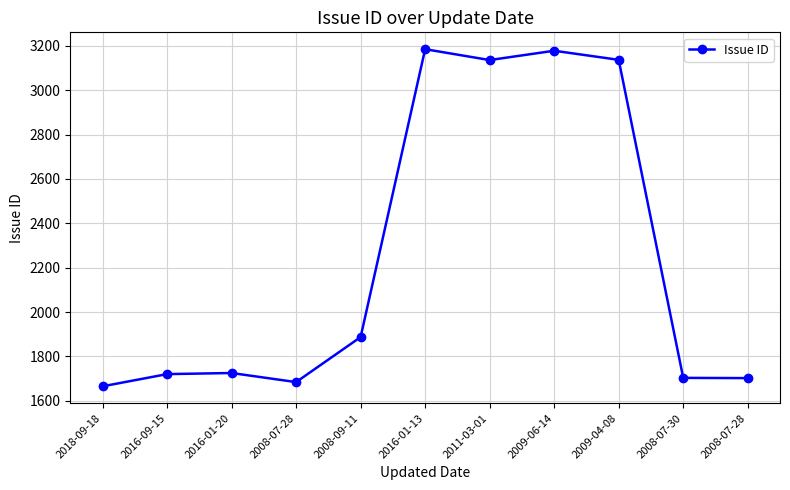

The chart shows a value of 5716 at 2009-06-14. True or false?

False